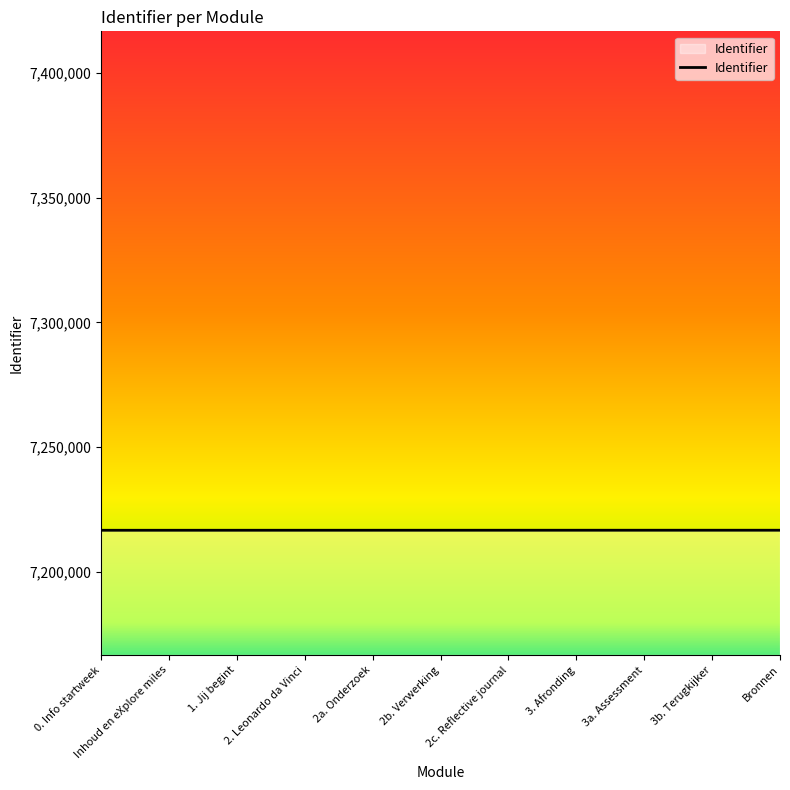

What is the ratio of the value at 2c. Reflective journal to the value at 3a. Assessment?

1.0